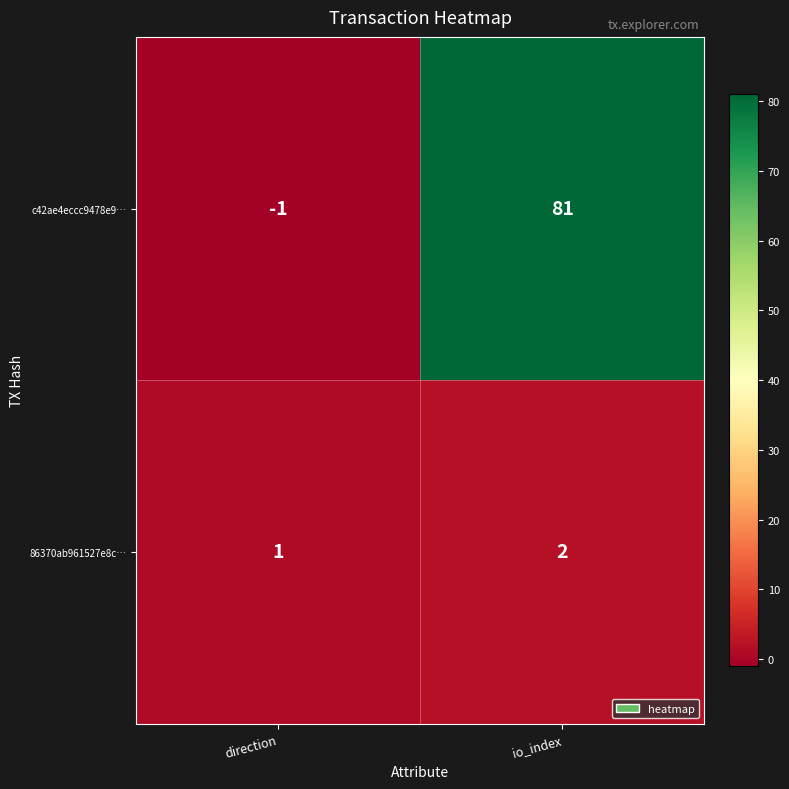

Reading left to right, what are all the values shown in this chart?

c42ae4eccc9478e9…: -1	81
86370ab961527e8c…: 1	2